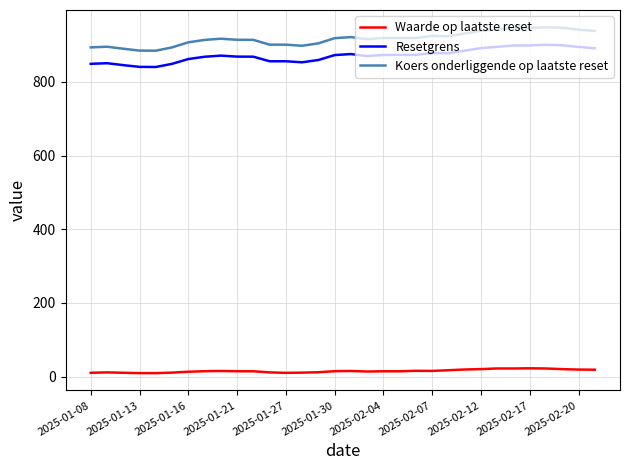

True or false: Waarde op laatste reset and Koers onderliggende op laatste reset cross at least once.

False